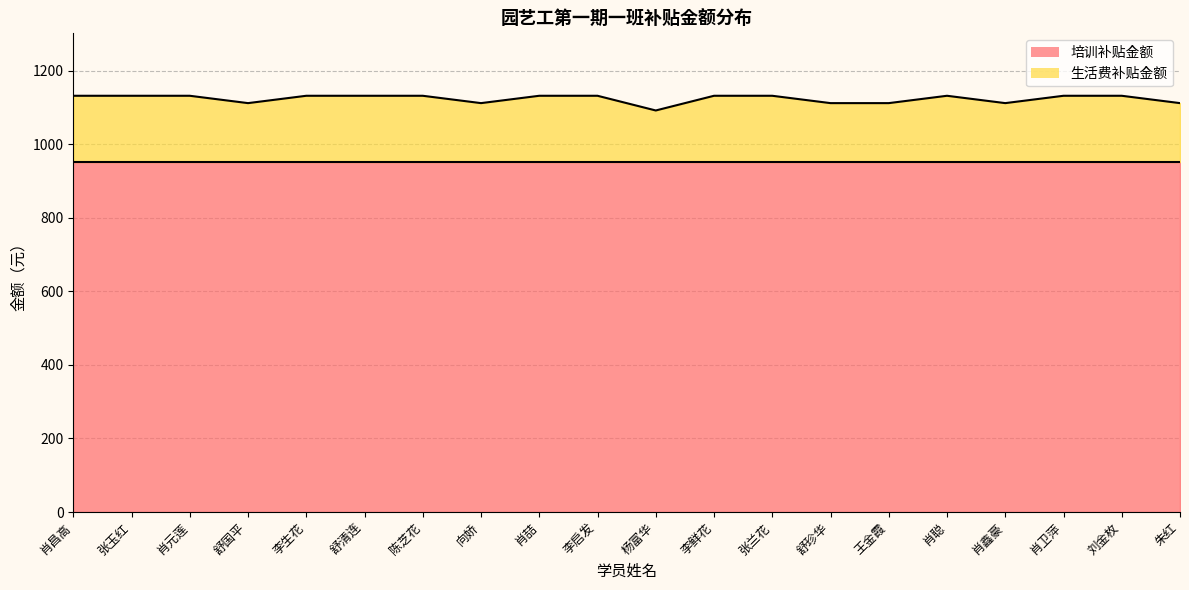

Is it true that the value at 陈芝花 is 1678?

False